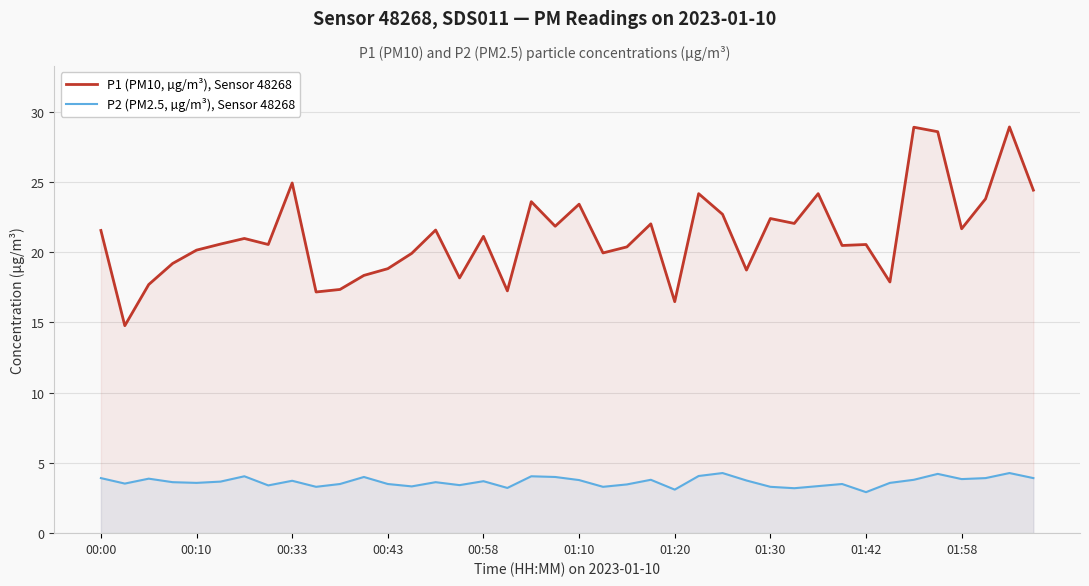

What is the total value across all series at 00:10?

23.7